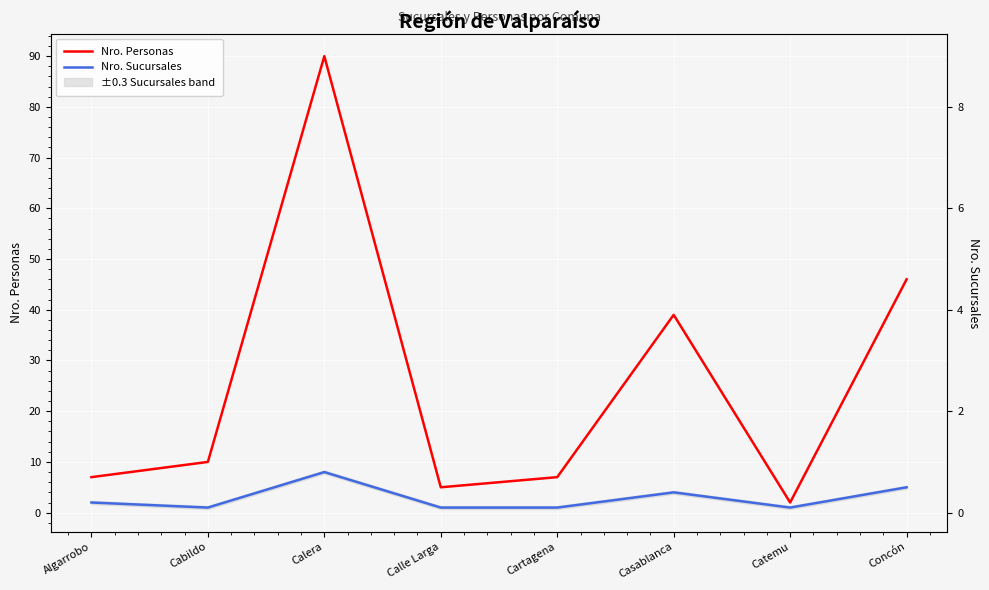

True or false: Nro. Sucursales has a value of 4 at Casablanca.

True